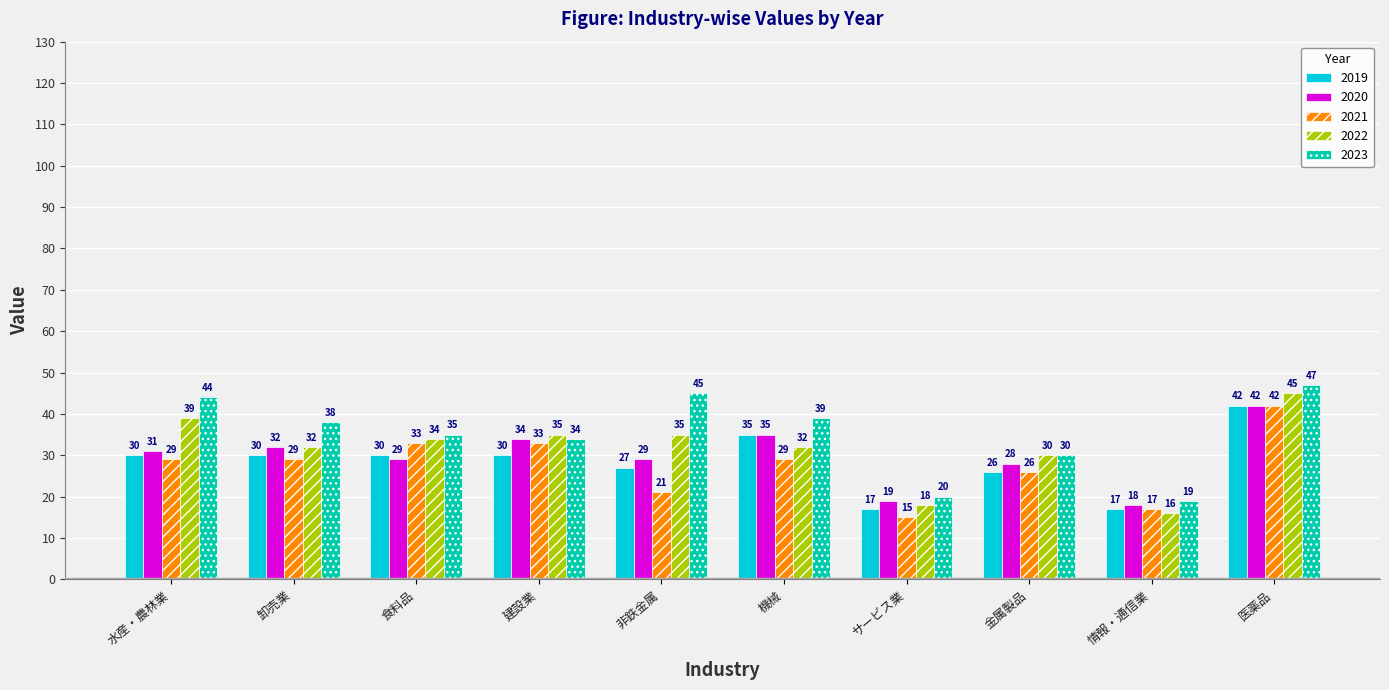

What is the maximum value for 2020?

42